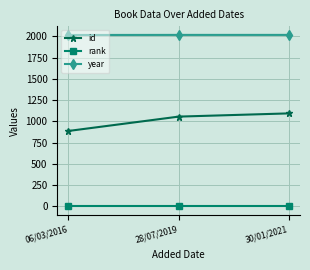

What is the total value across all series at 06/03/2016?

2902